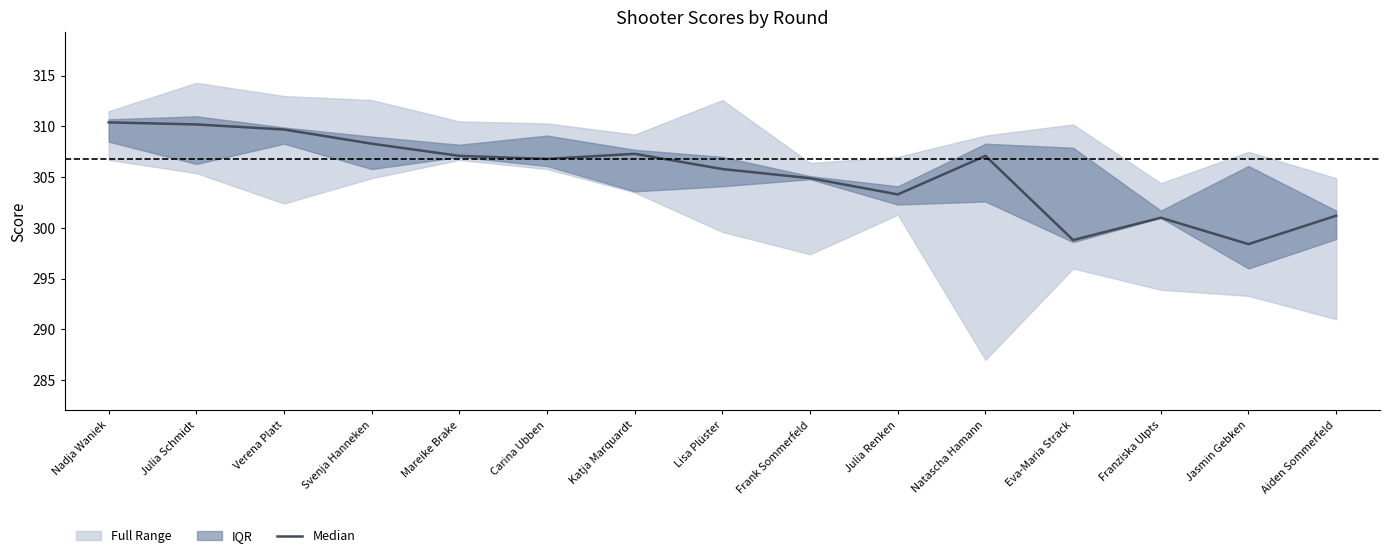

Reading left to right, transcribe all the data shown in this chart.

Nadja Waniek=310.4	Julia Schmidt=310.2	Verena Platt=309.7	Svenja Hanneken=308.3	Mareike Brake=307.1	Carina Ubben=306.8	Katja Marquardt=307.3	Lisa Plüster=305.8	Frank Sommerfeld=304.9	Julia Renken=303.3	Natascha Hamann=307.1	Eva-Maria Strack=298.8	Franziska Ulpts=301.0	Jasmin Gebken=298.4	Aiden Sommerfeld=301.2